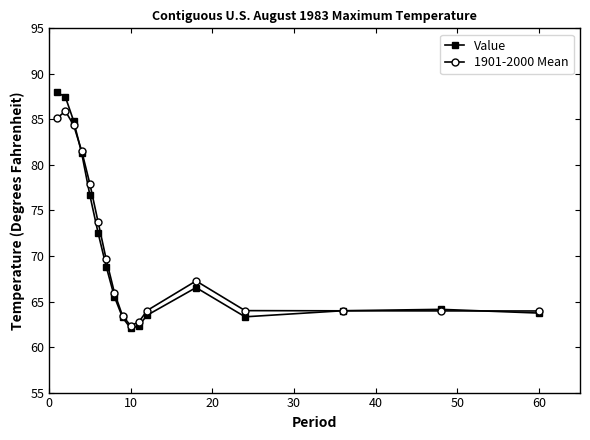

At how many categories does at least one series exceed 73?

6